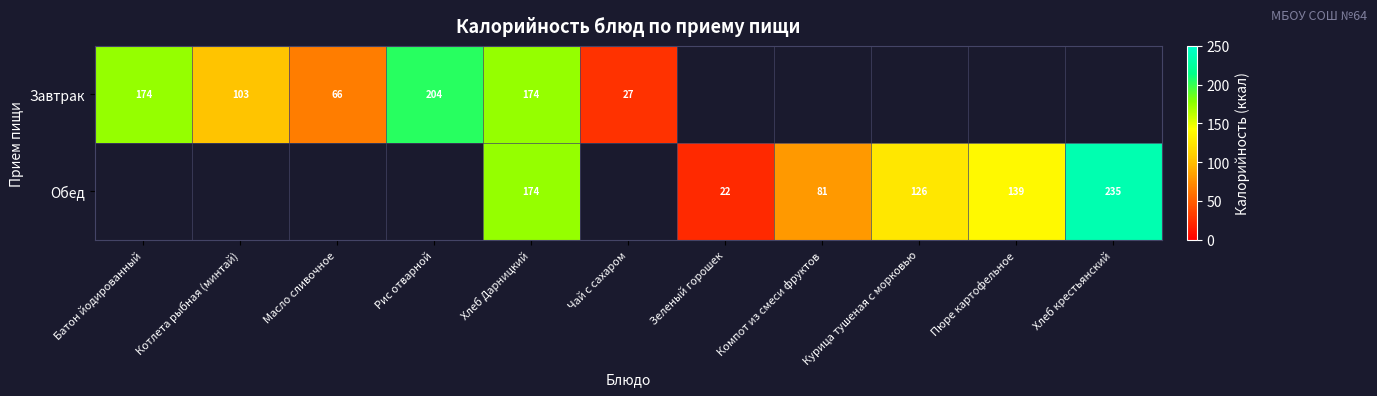

True or false: Завтрак has a value of 97.7 at Масло сливочное.

False